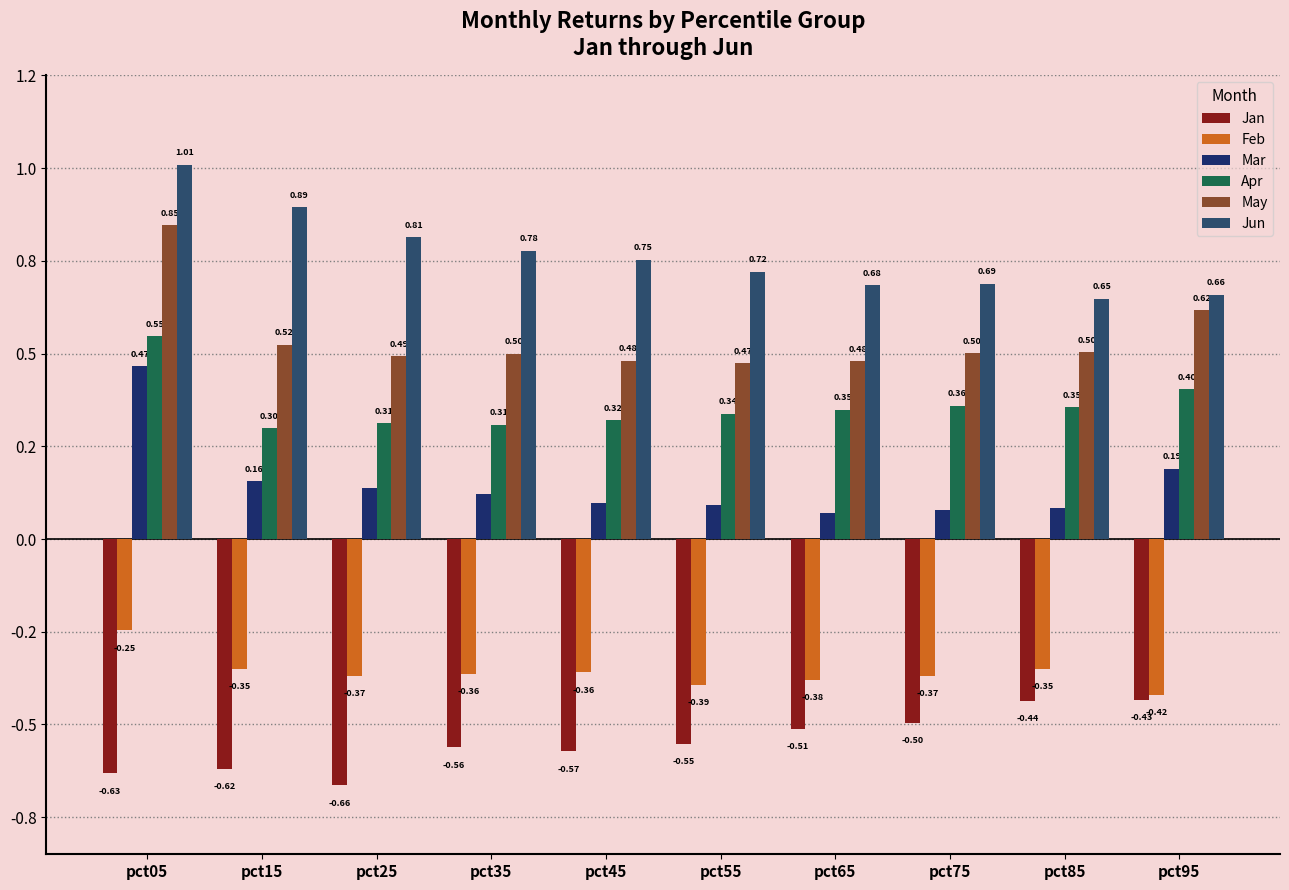

Rank the series by their maximum value, from lowest to highest.

Jan, Feb, Mar, Apr, May, Jun